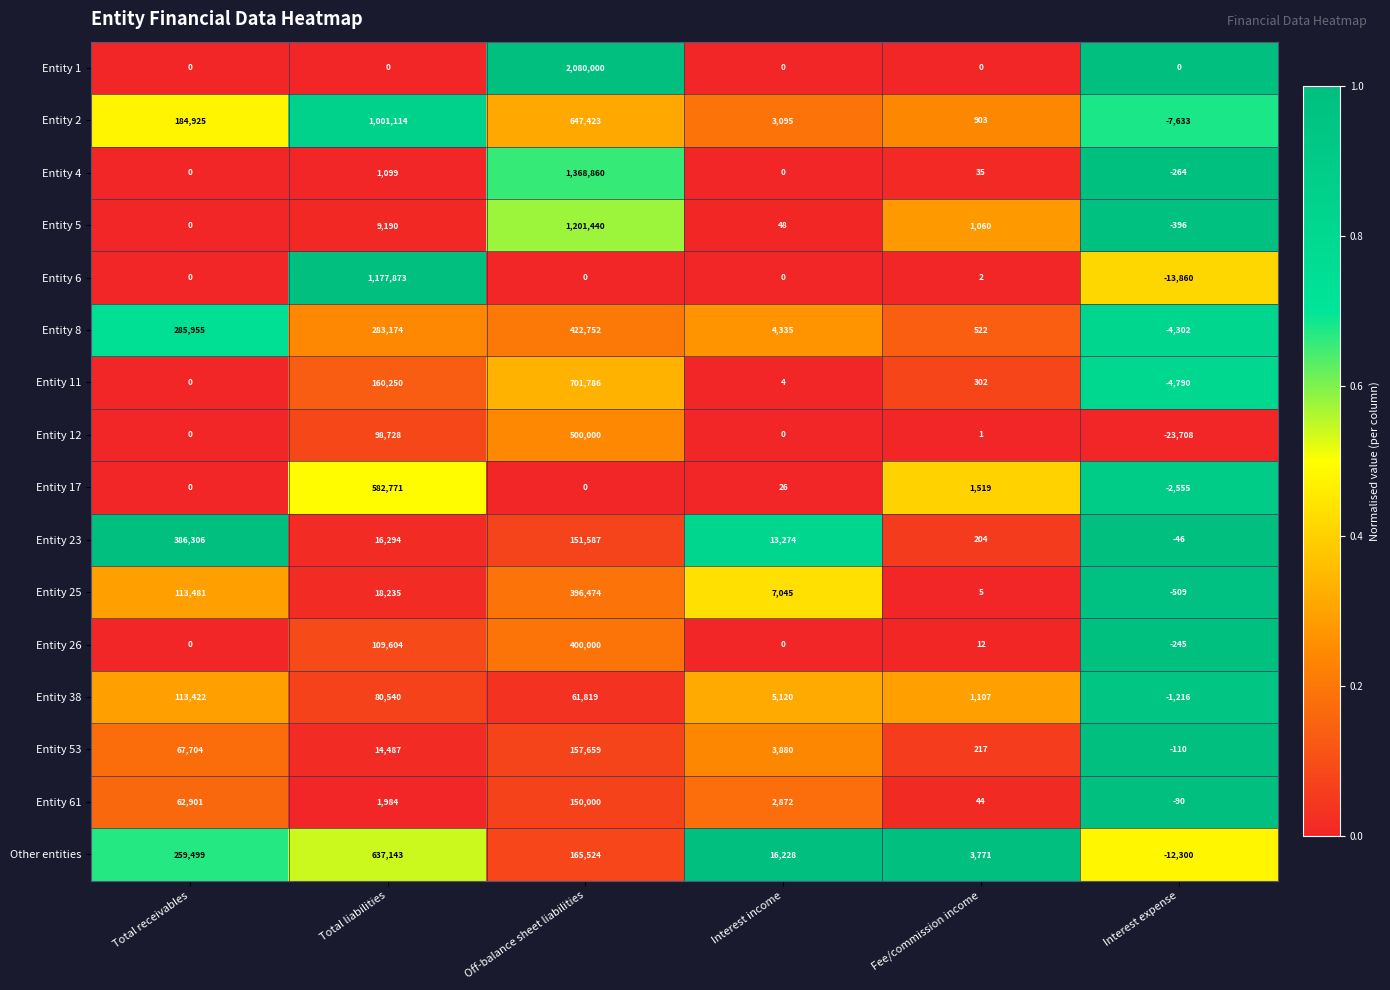

Where is Entity 61 nearest to the value 74955?

Total receivables